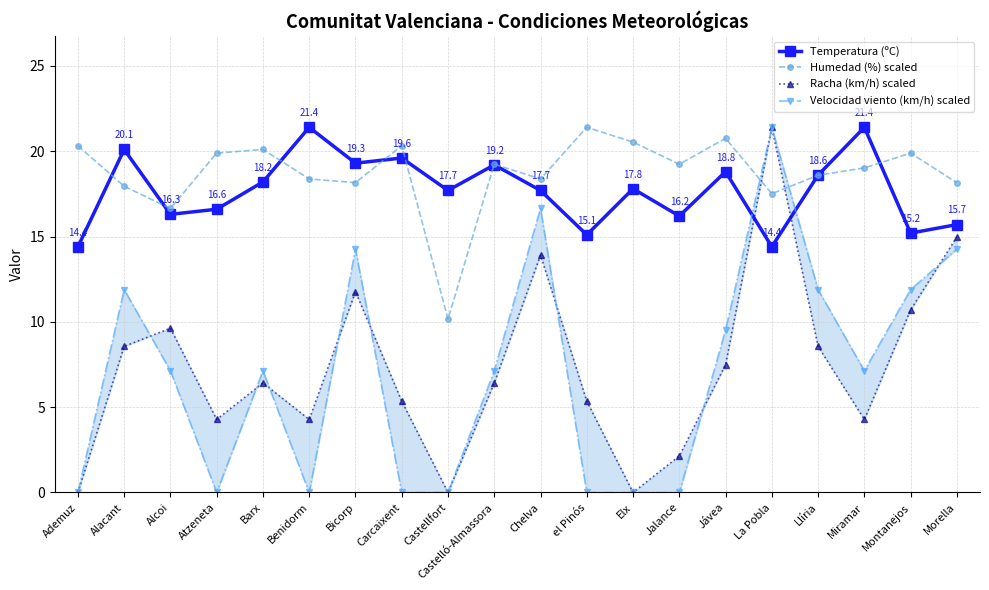

The Velocidad viento (km/h) scaled series shows 0.0 at Atzeneta. True or false?

True